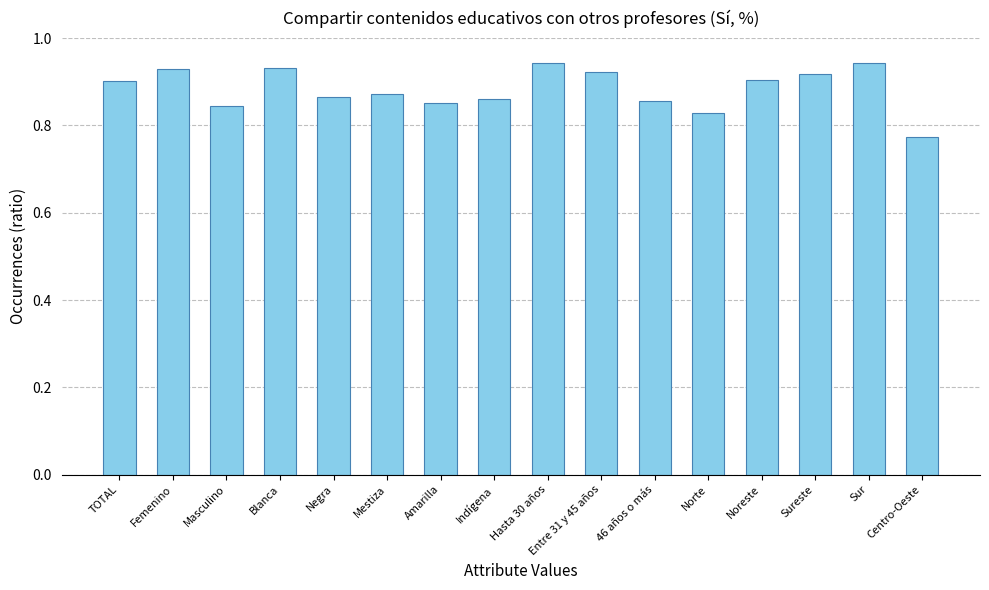

What is the sum of the values at Mestiza and 46 años o más?

1.7